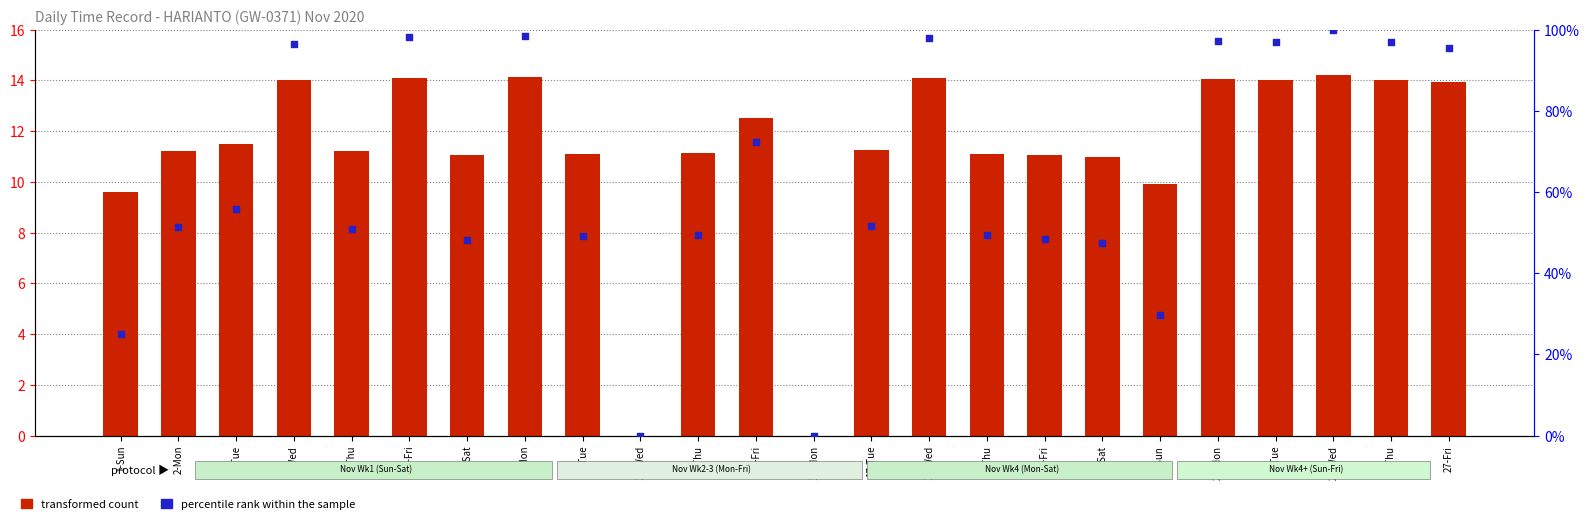

Which series contains the highest Y value?

percentile rank within the sample